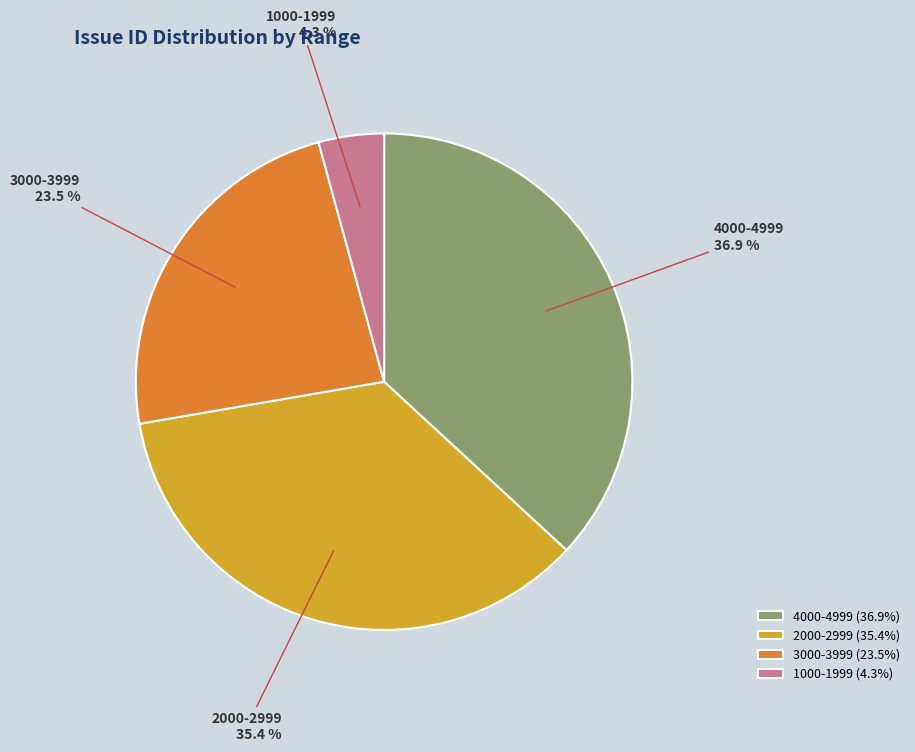

How much of the chart is everything except 4000-4999?

63.1%